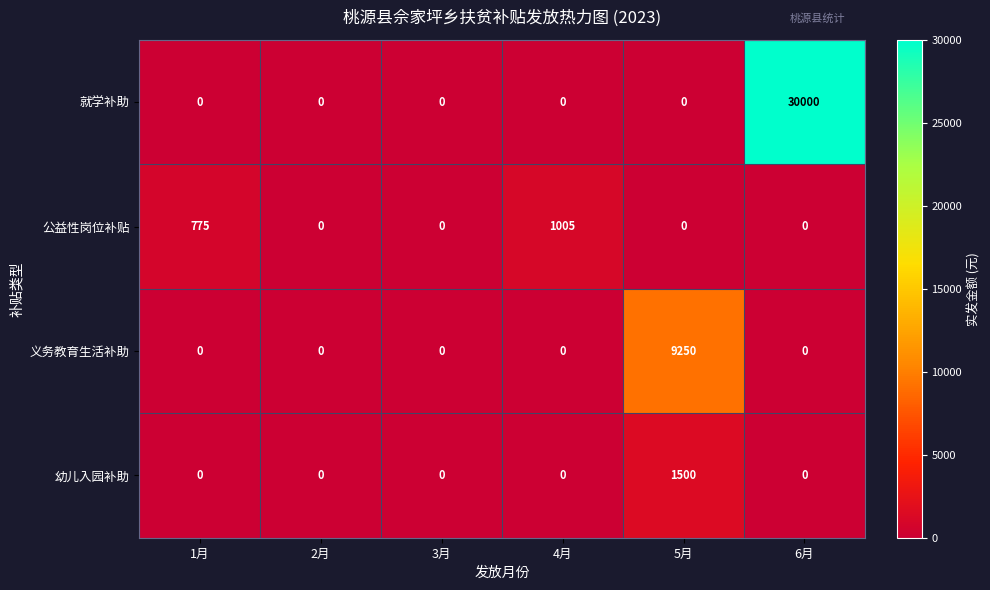

Is the value of 幼儿入园补助 at 4月 greater than the value of 公益性岗位补贴 at 1月?

No